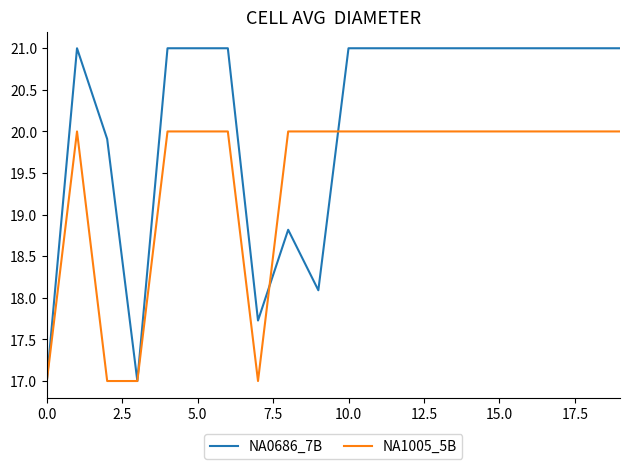

Rank the series by their maximum value, from lowest to highest.

NA1005_5B, NA0686_7B